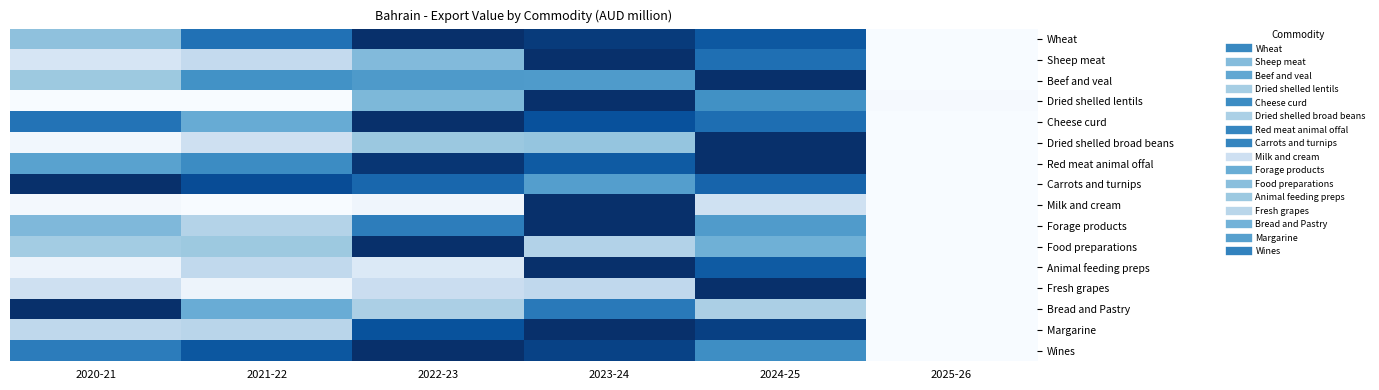

Rank the series at 2023-24 from highest to lowest value.

Sheep meat, Dried shelled lentils, Milk and cream, Forage products, Animal feeding preps, Margarine, Wheat, Wines, Cheese curd, Red meat animal offal, Bread and Pastry, Beef and veal, Carrots and turnips, Dried shelled broad beans, Food preparations, Fresh grapes